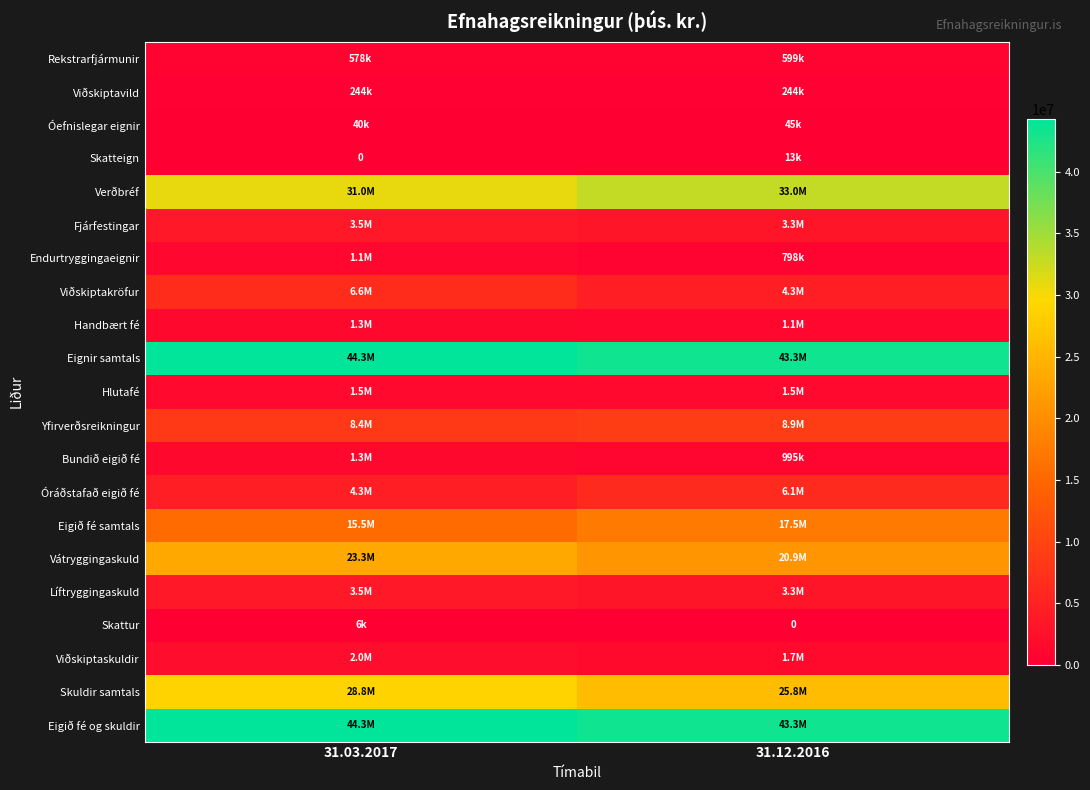

How many data points does each series have?

2